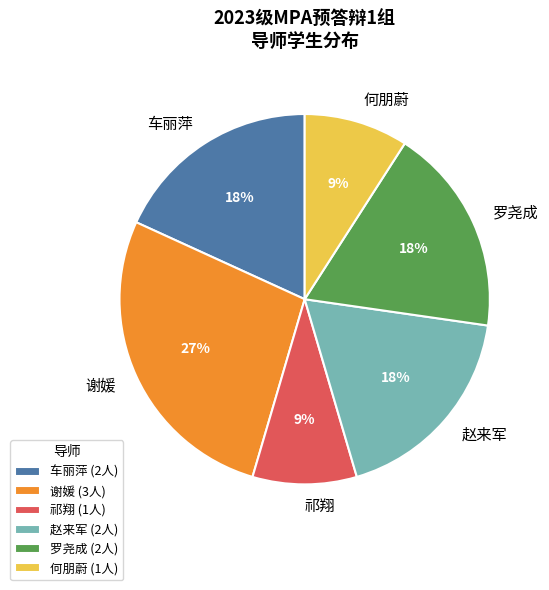

Is 罗尧成 the majority of the pie?

No